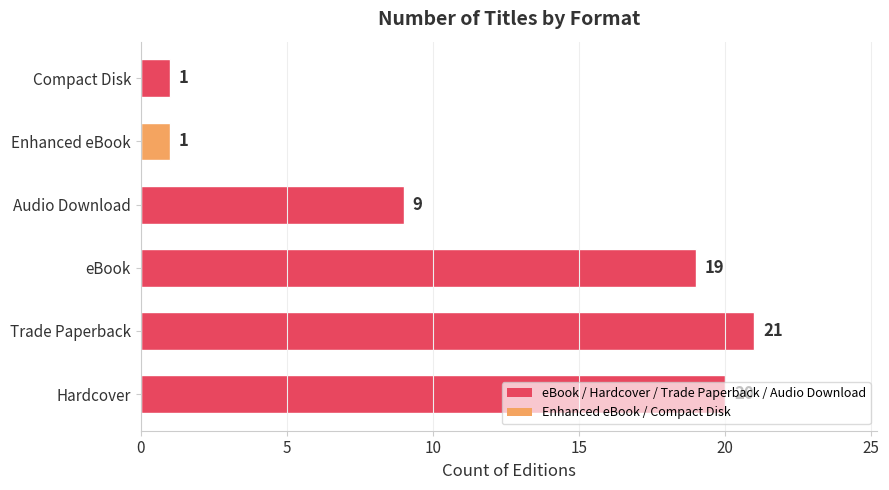

What is the difference between the maximum and minimum values?

20